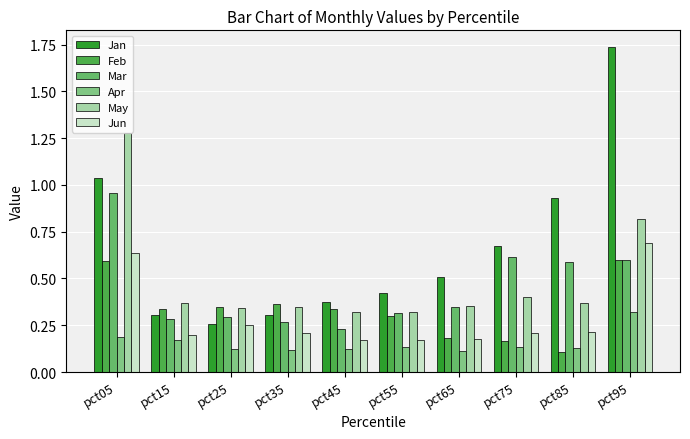

Are the bars grouped side by side (vs. stacked)?

Yes